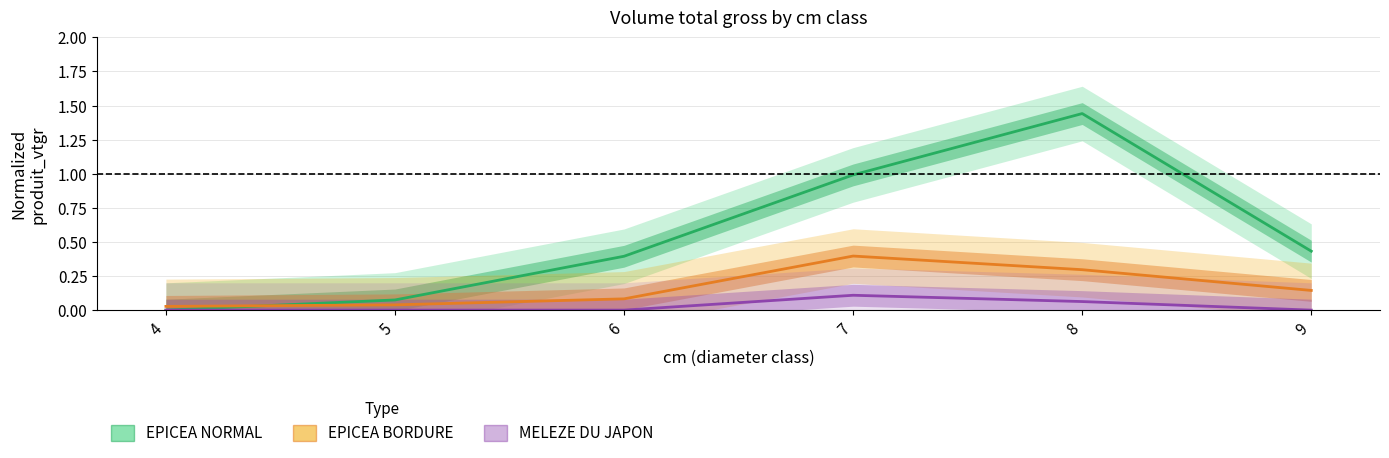

What is the difference between the EPICEA NORMAL values at 4 and 6?

0.4